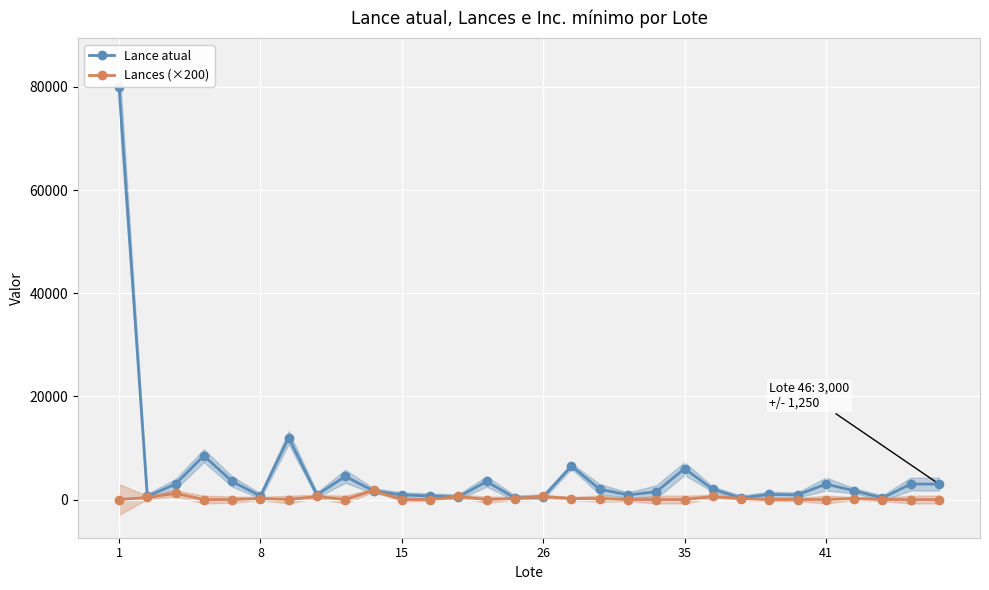

True or false: Lances (×200) has more than 0 points higher than both neighbors.

True